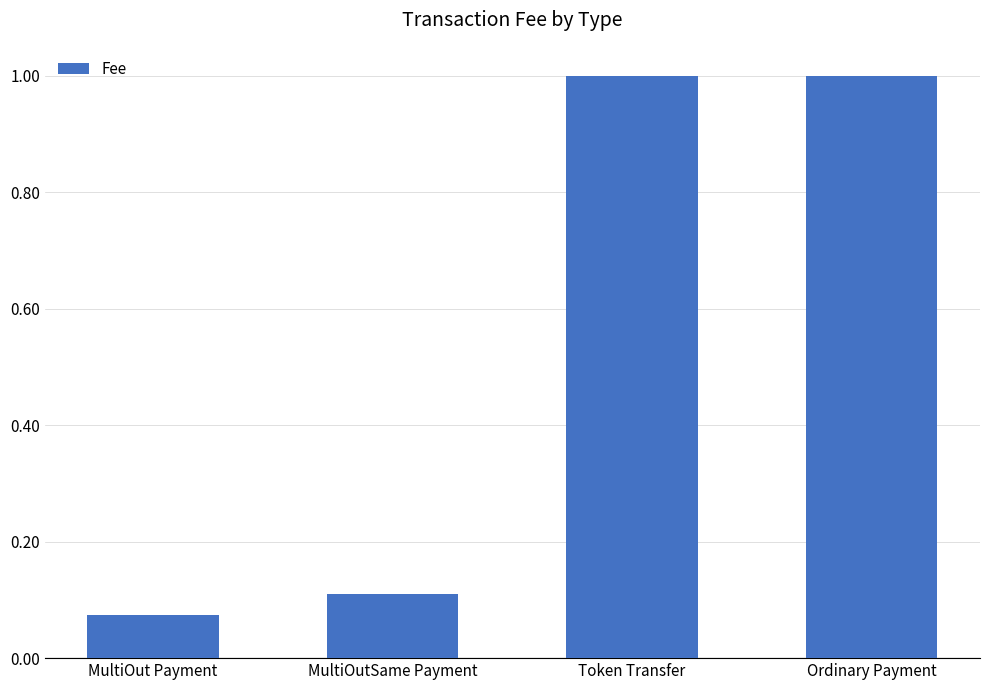

What is the label of the 2nd bar from the right?

Token Transfer